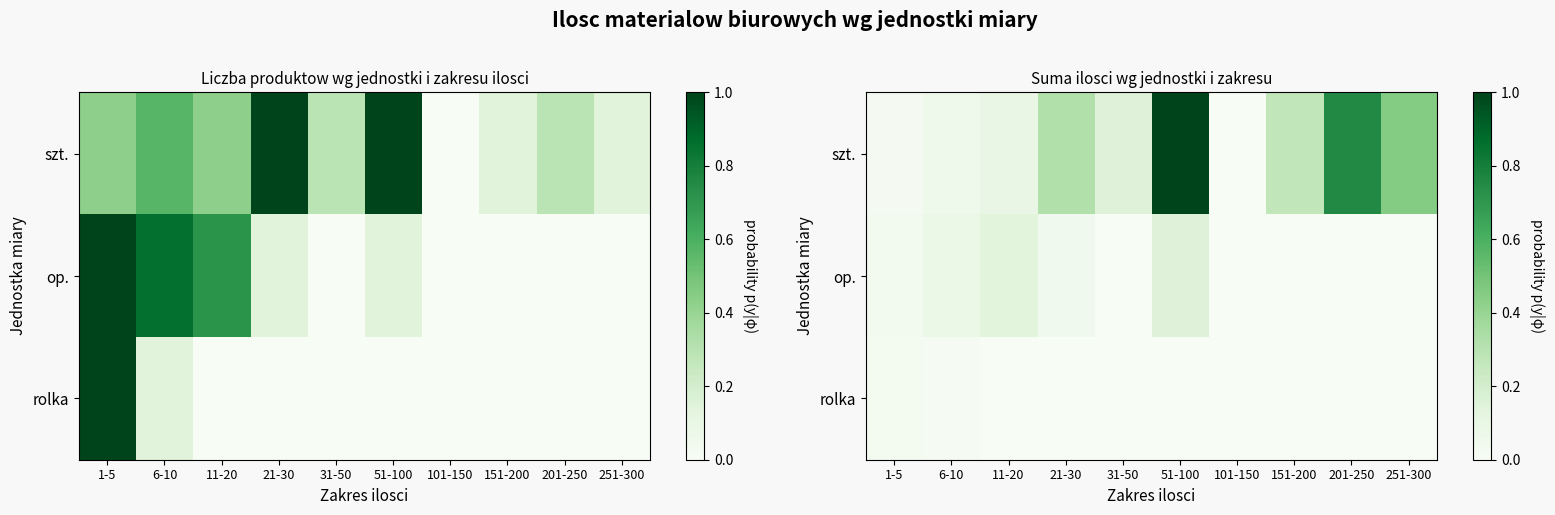

Which category has the lowest value in the szt. series?

101-150